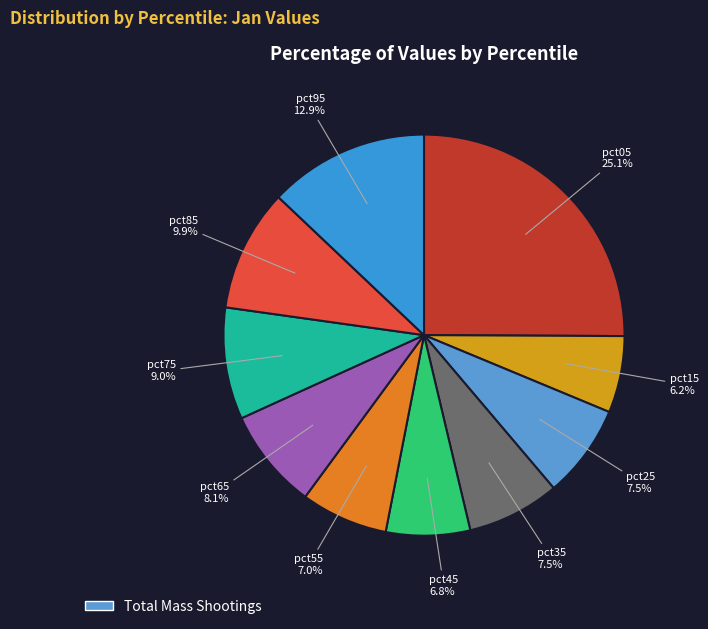

How many slices are in this pie chart?

10